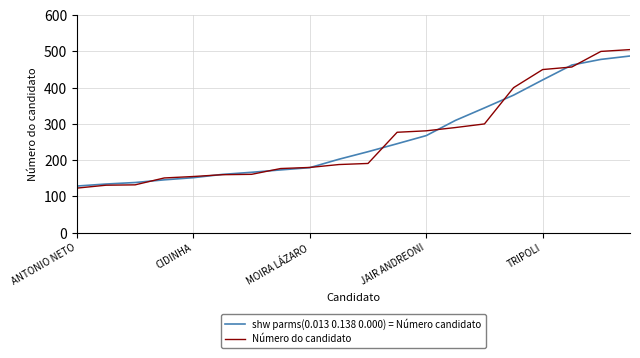

What is the maximum value shown in the chart?

505.0